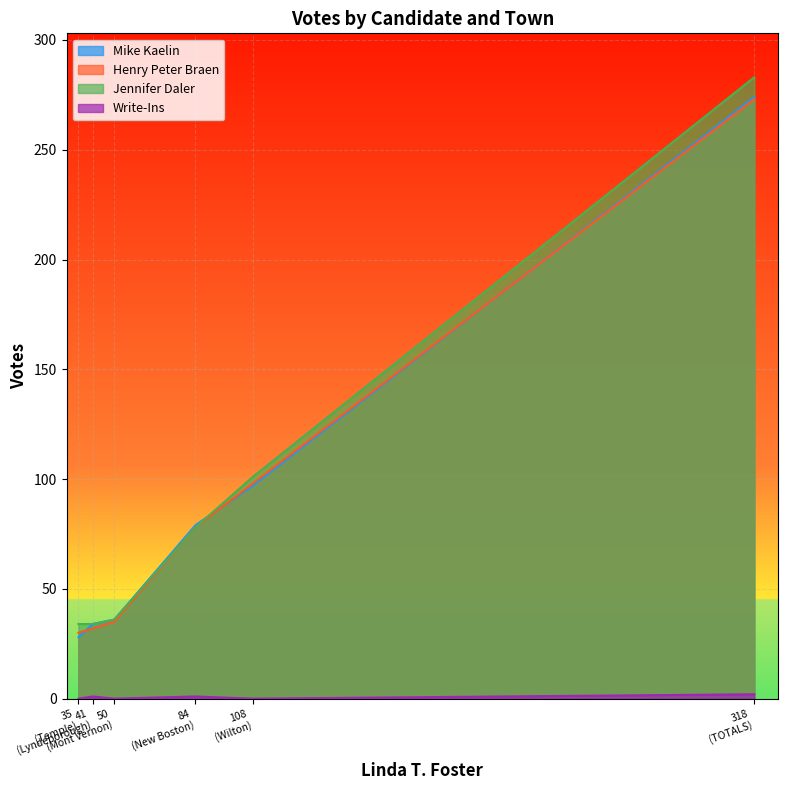

What is the total value across all series at Temple?

92